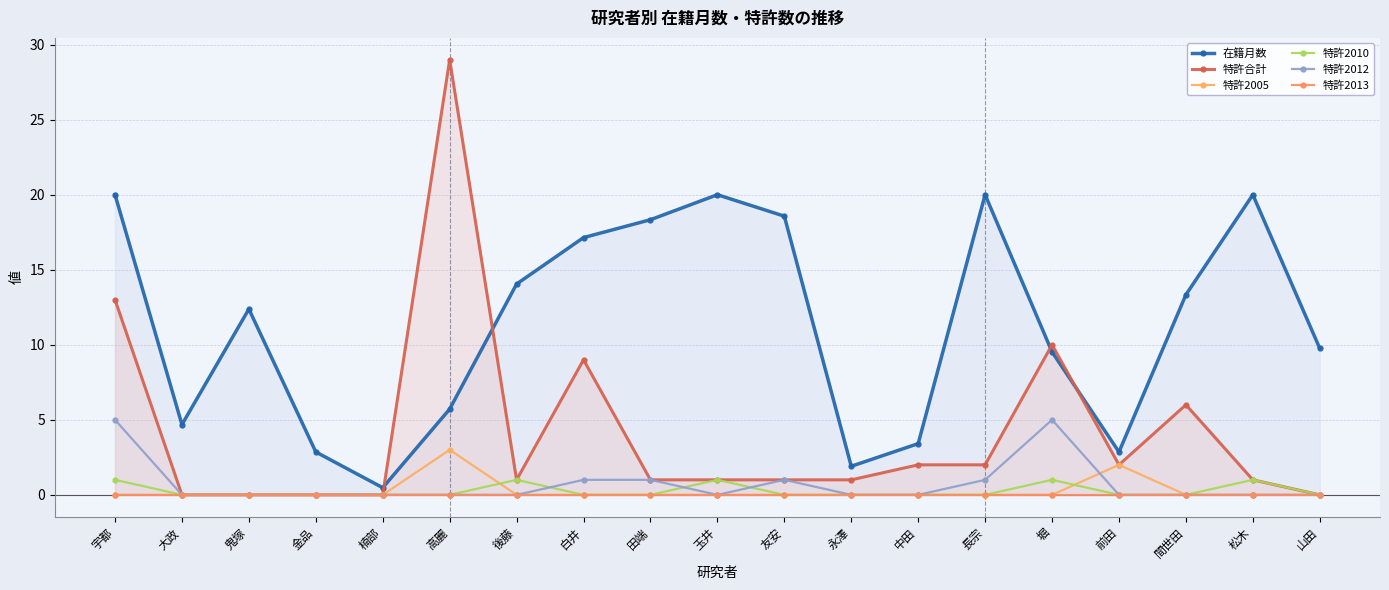

Where is 在籍月数 nearest to the value 10?

山田